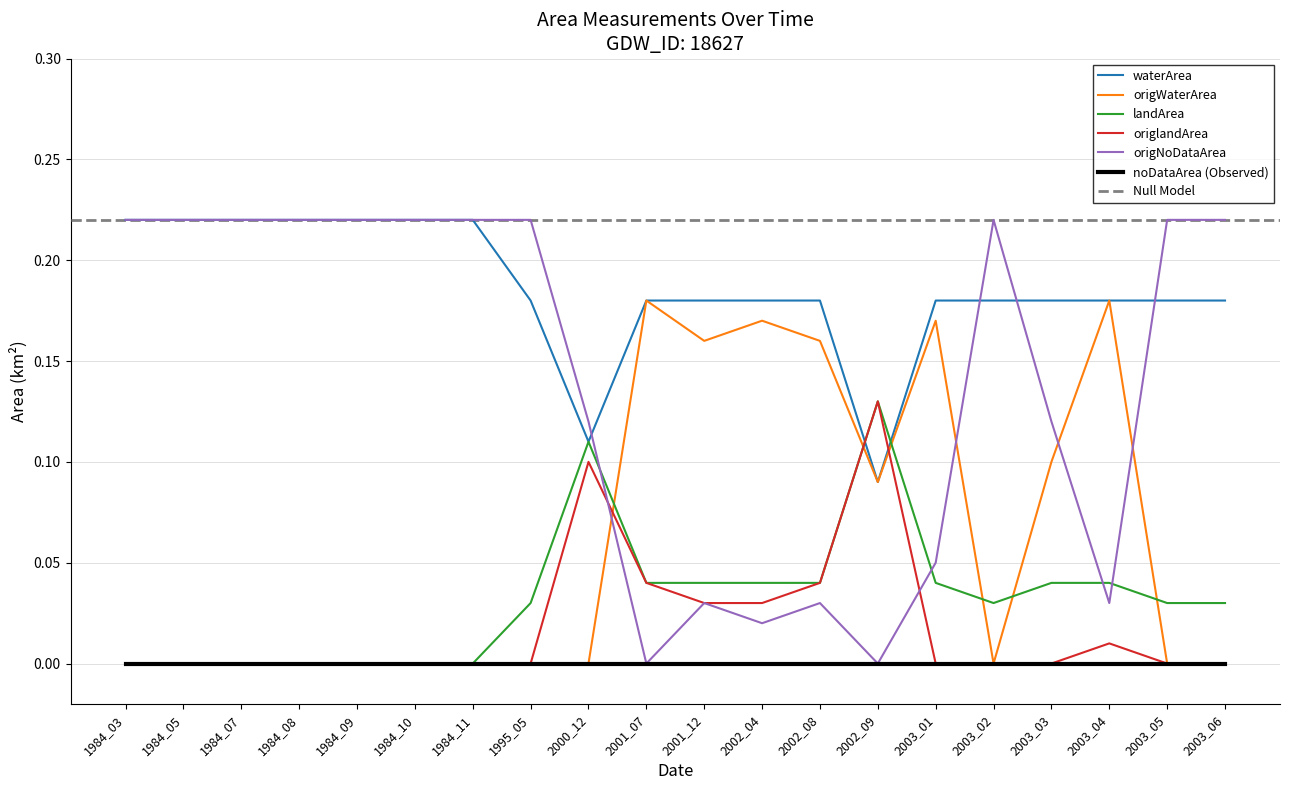

At how many categories does at least one series exceed 0?

20